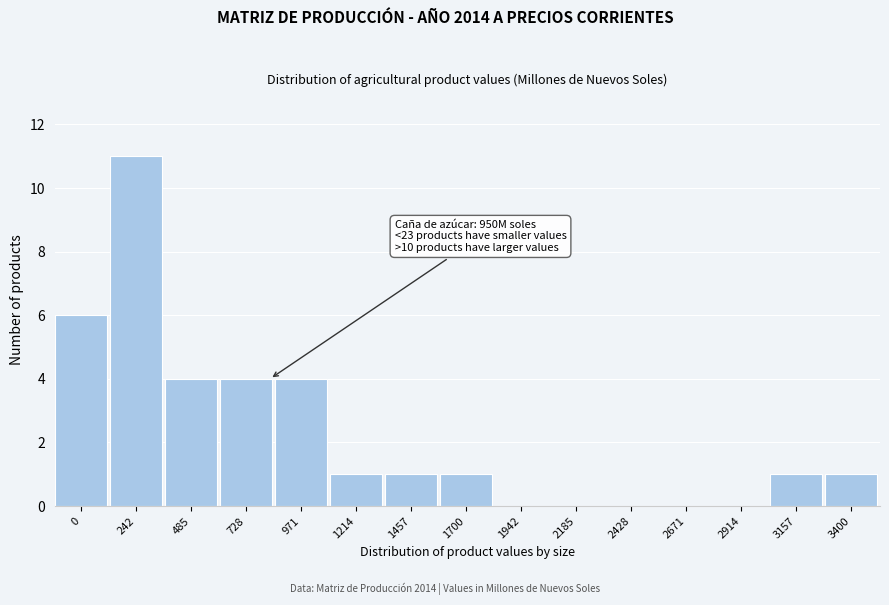

Reading right to left, extract all data points from this chart.

3400=1	3157=1	2914=0	2671=0	2428=0	2185=0	1942=0	1700=1	1457=1	1214=1	971=4	728=4	485=4	242=11	0=6